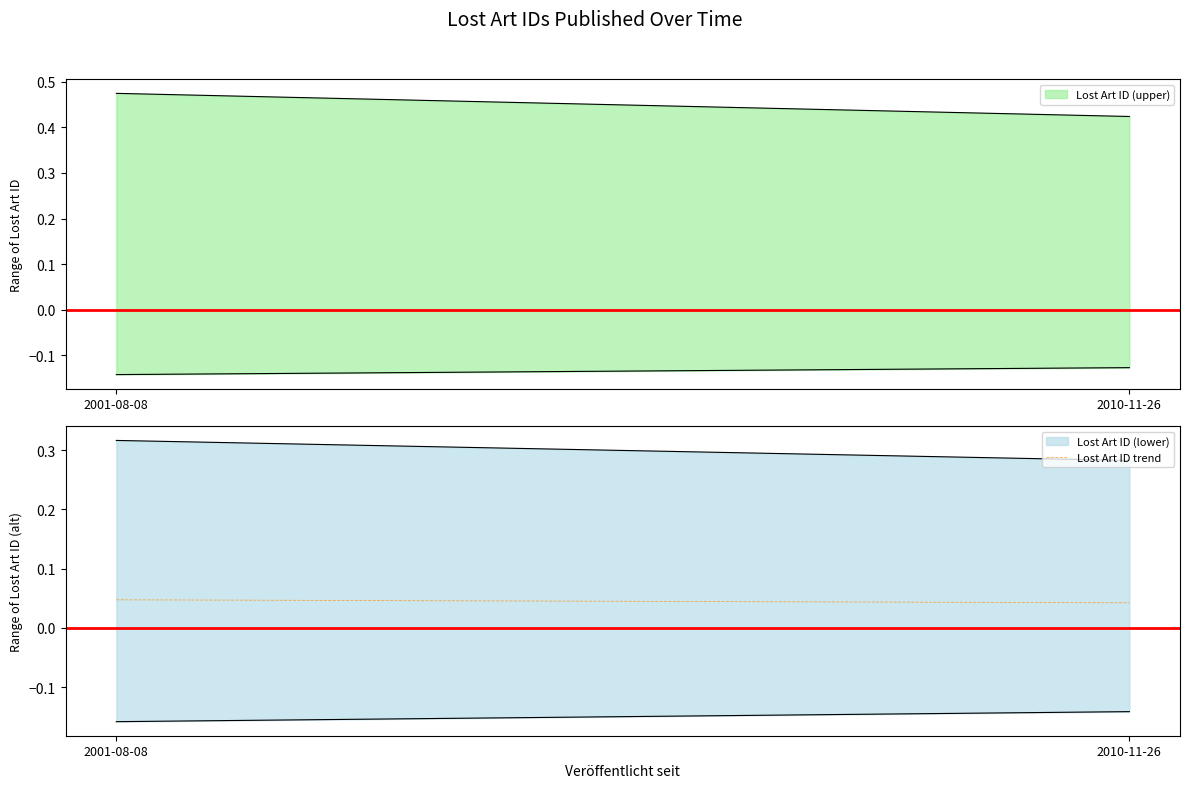

List the labels in order of value, smallest first.

2010-11-26, 2001-08-08